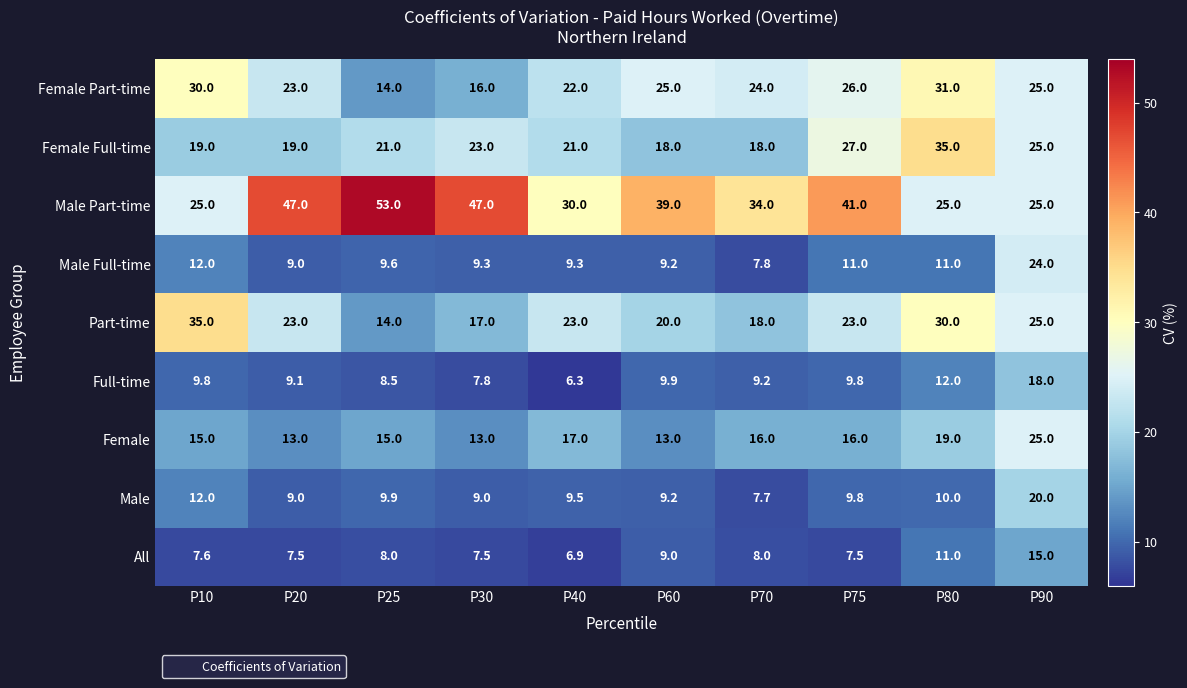

Which series has the widest spread of values?

Male Part-time